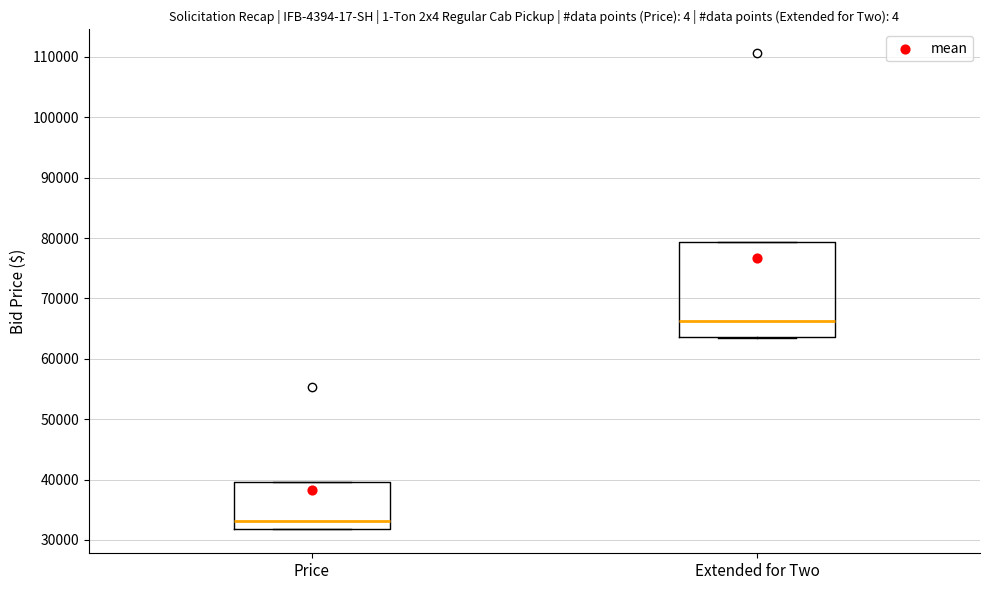

Which box is the tallest, from its lower edge to its upper edge?

Extended for Two